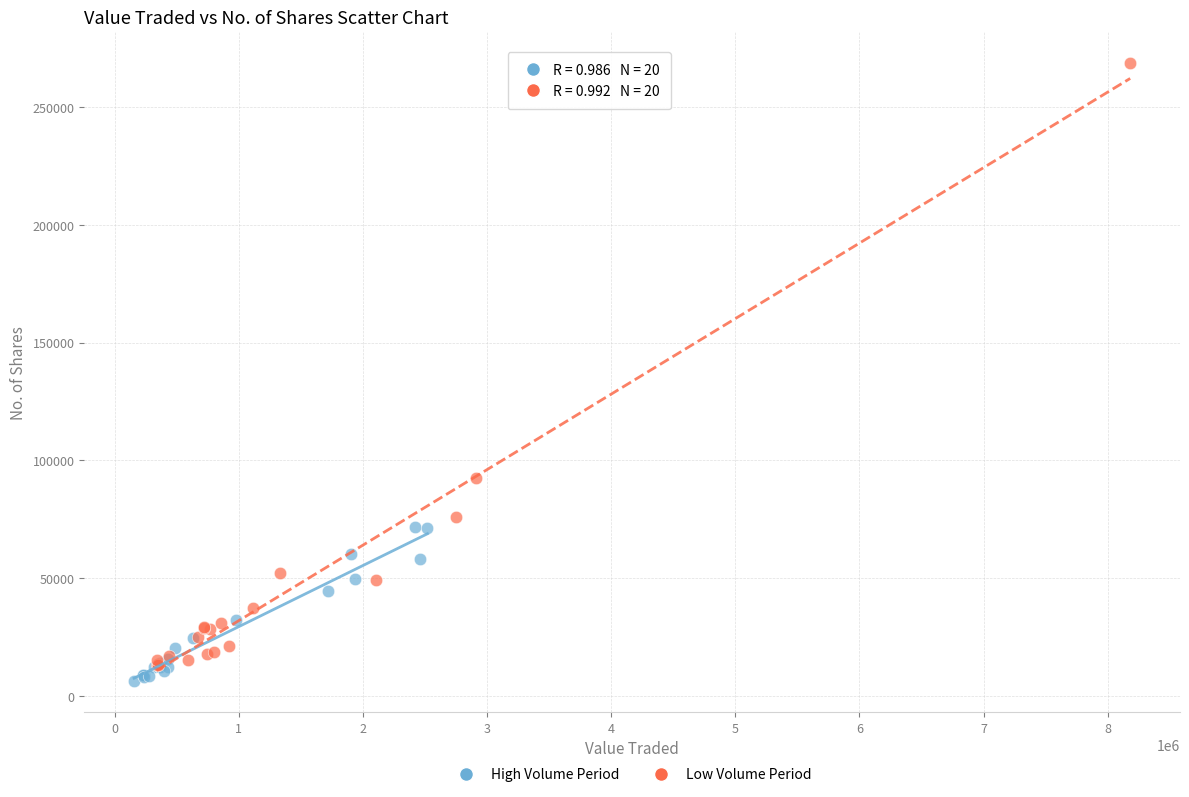

Which series has the largest Y range (max minus min)?

Low Volume Period